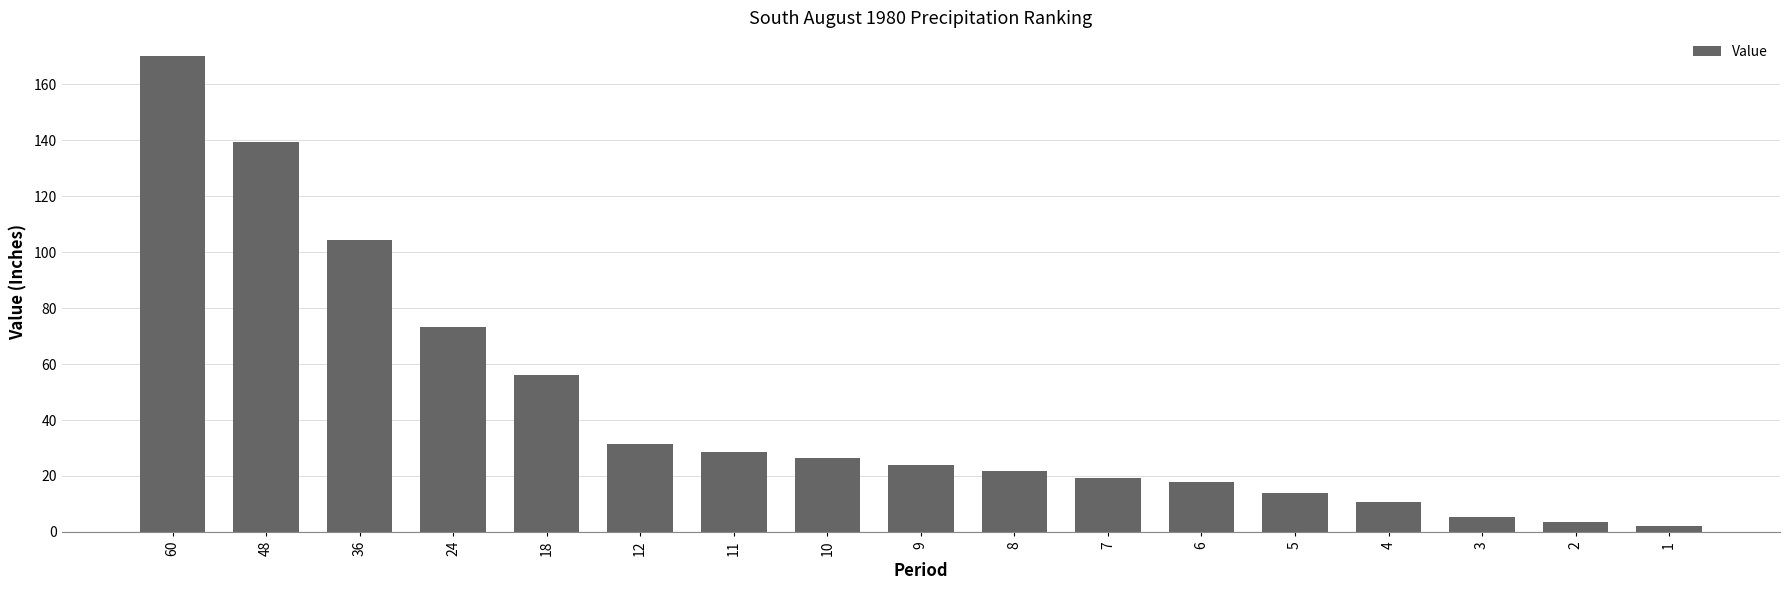

Where is the data nearest to the value 86?

24